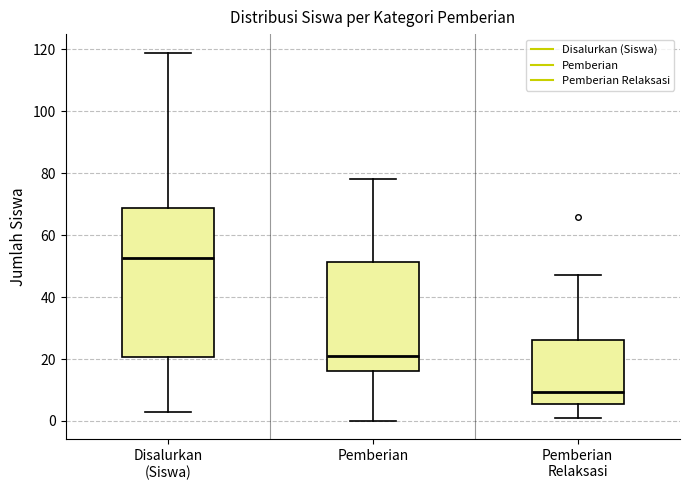

Reading left to right, read every box against the y-axis: the position of its median line, the range the box covers, and the ends of its whiskers. The values are not printed on the chart, so give them approximately, as read against the axis.

Disalurkan (Siswa): median 52, box 20 to 68, whiskers 4 to 120
Pemberian: median 22, box 16 to 52, whiskers 0 to 78
Pemberian Relaksasi: median 10, box 6 to 26, whiskers 2 to 48